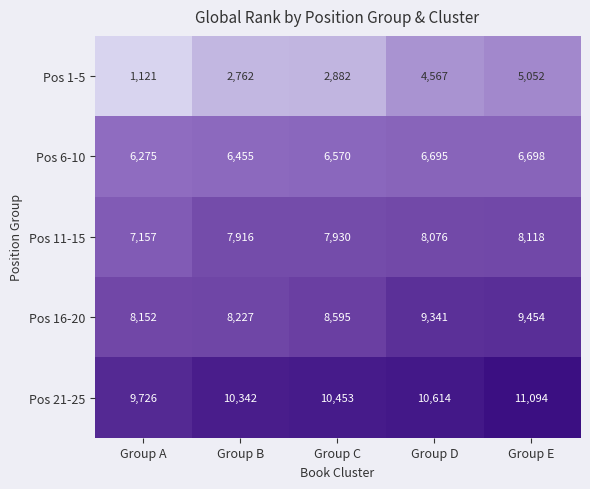

Reading left to right, extract all data points from this chart.

Pos 1-5: Group A=1121	Group B=2762	Group C=2882	Group D=4567	Group E=5052
Pos 6-10: Group A=6275	Group B=6455	Group C=6570	Group D=6695	Group E=6698
Pos 11-15: Group A=7157	Group B=7916	Group C=7930	Group D=8076	Group E=8118
Pos 16-20: Group A=8152	Group B=8227	Group C=8595	Group D=9341	Group E=9454
Pos 21-25: Group A=9726	Group B=10342	Group C=10453	Group D=10614	Group E=11094